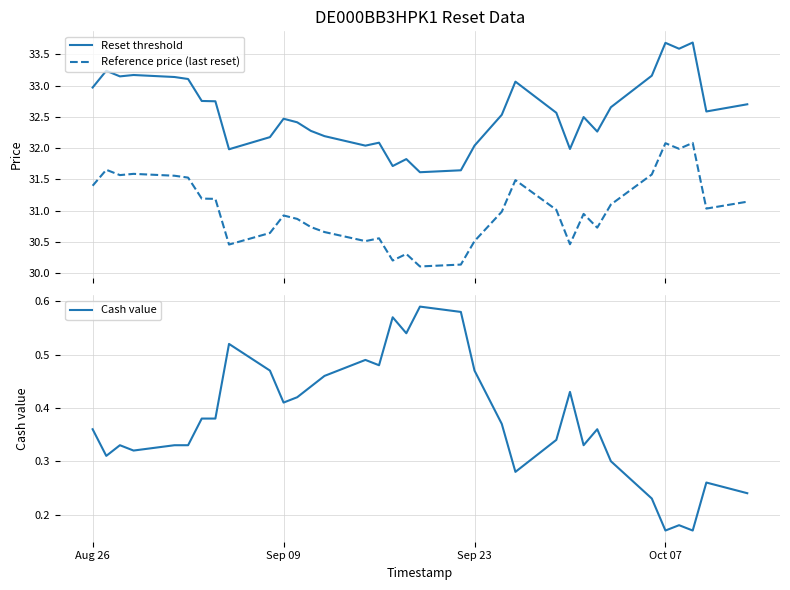

True or false: Reset threshold and Reference price (last reset) intersect in this chart.

False